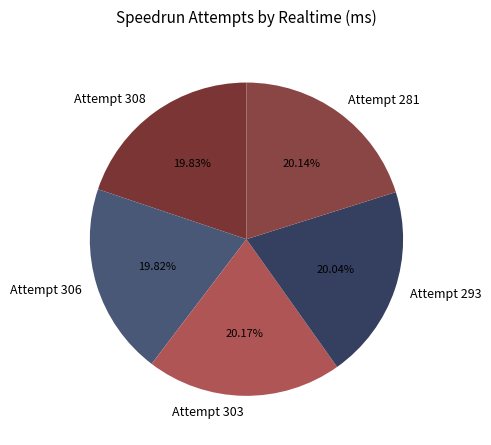

Does Attempt 303 represent more than half of the total?

No